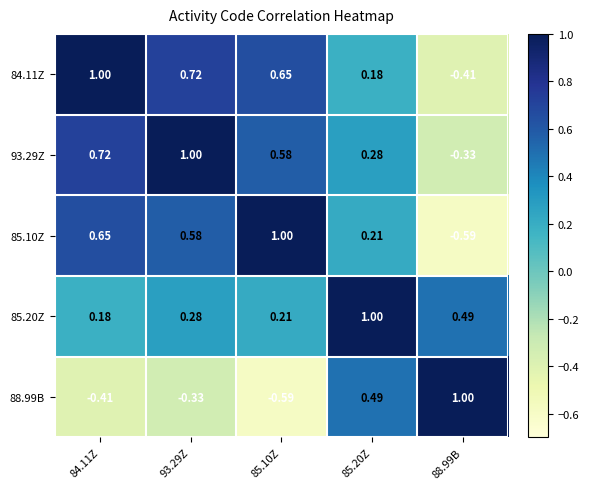

Is the value of 93.29Z at 93.29Z greater than the value of 85.20Z at 88.99B?

Yes